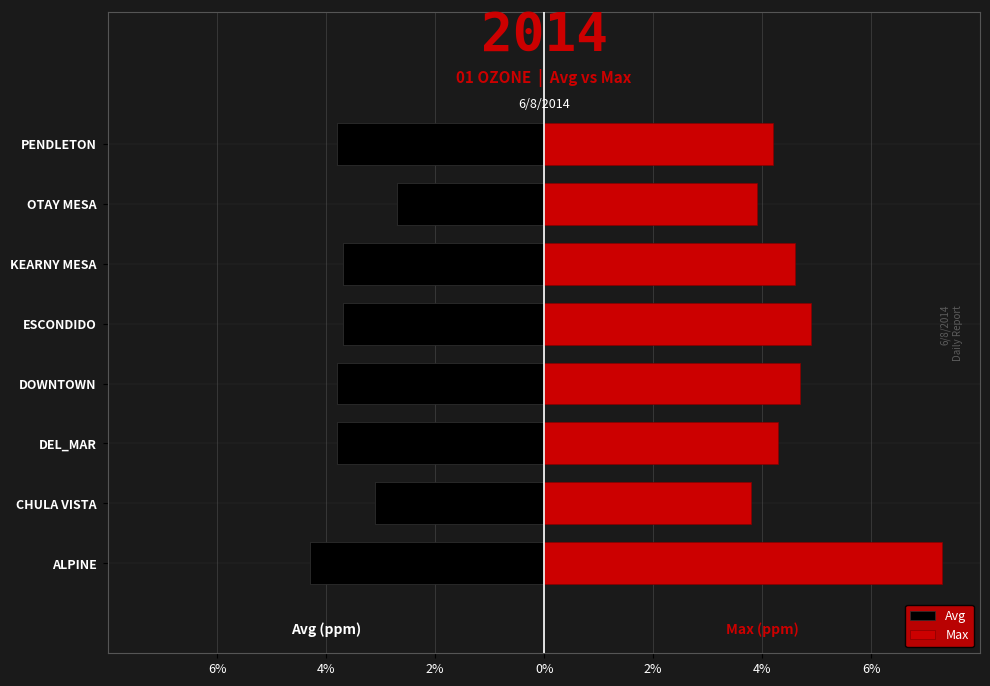

Which series has the largest total across all categories?

Max